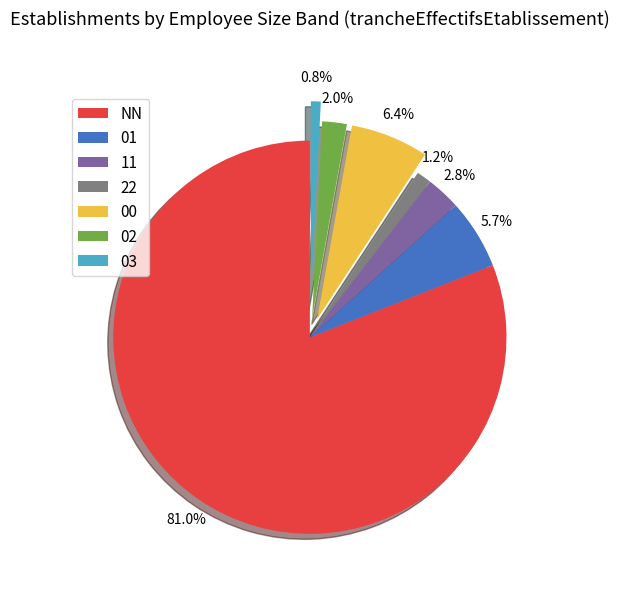

What is the largest slice in the pie chart?

NN